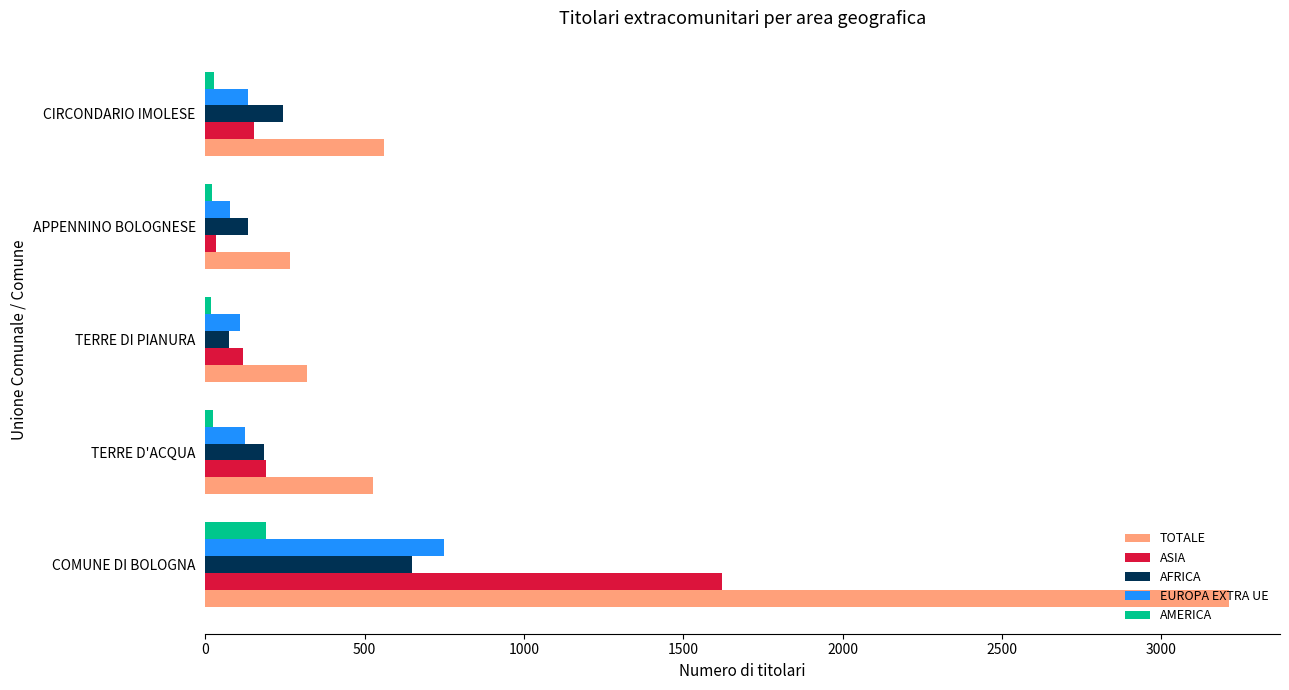

Which series has the largest range (max minus min)?

TOTALE